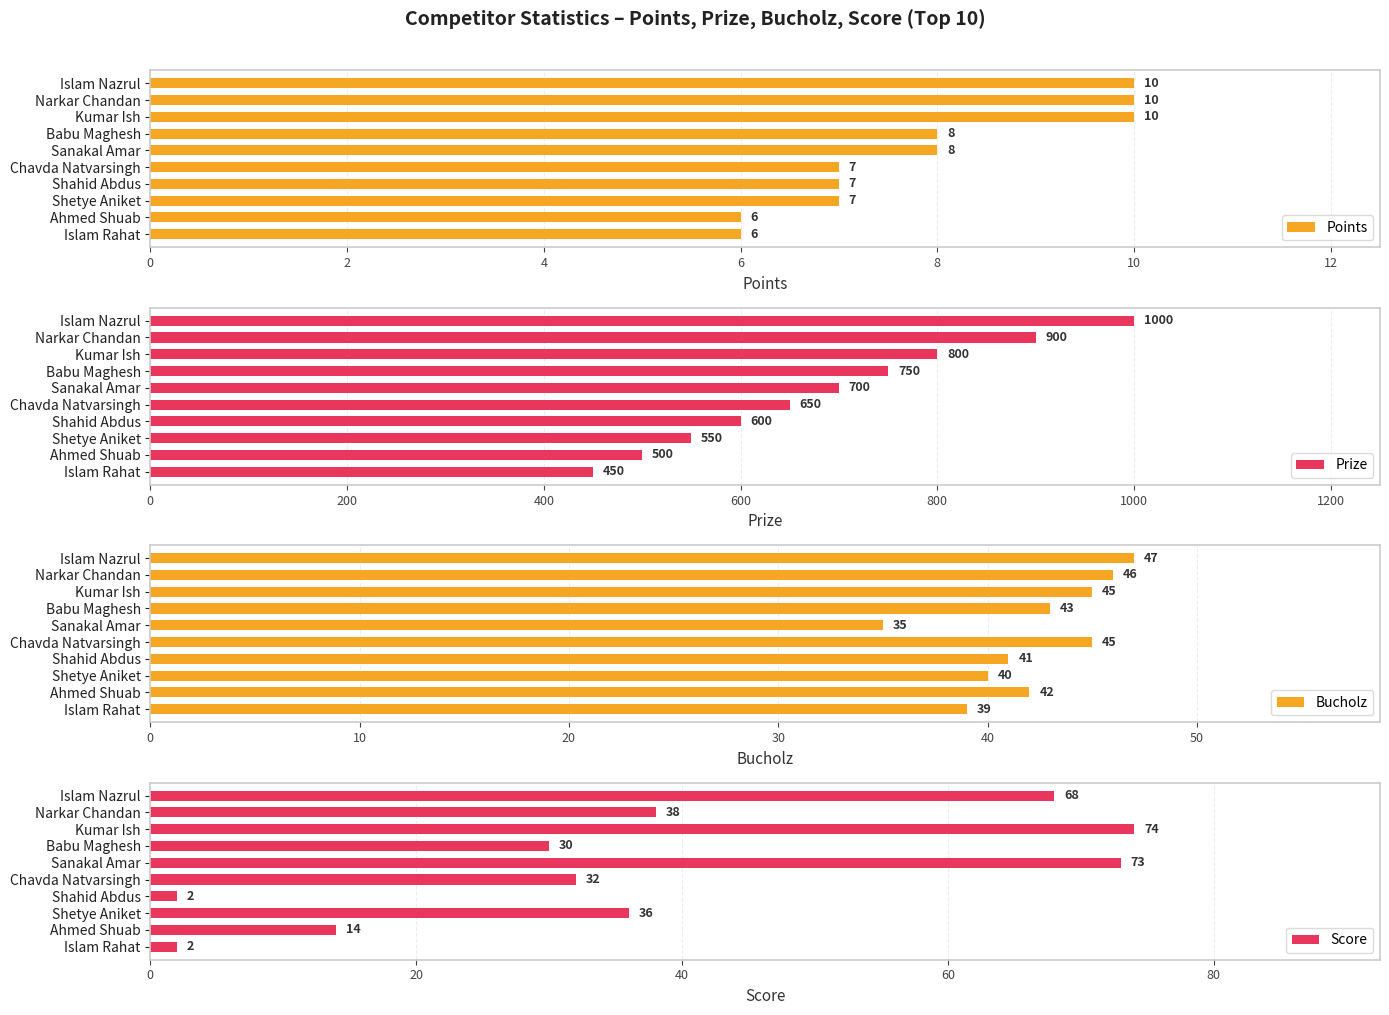

What is the sum of the Points values at Islam Nazrul and Babu Maghesh?

18